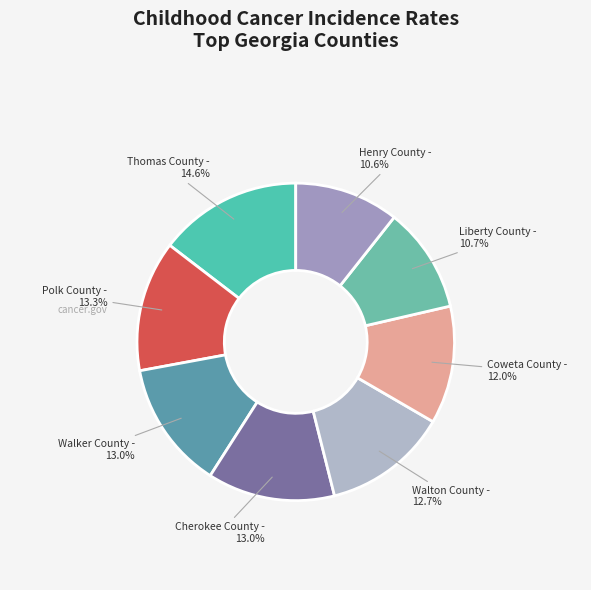

How many slices are in this pie chart?

8